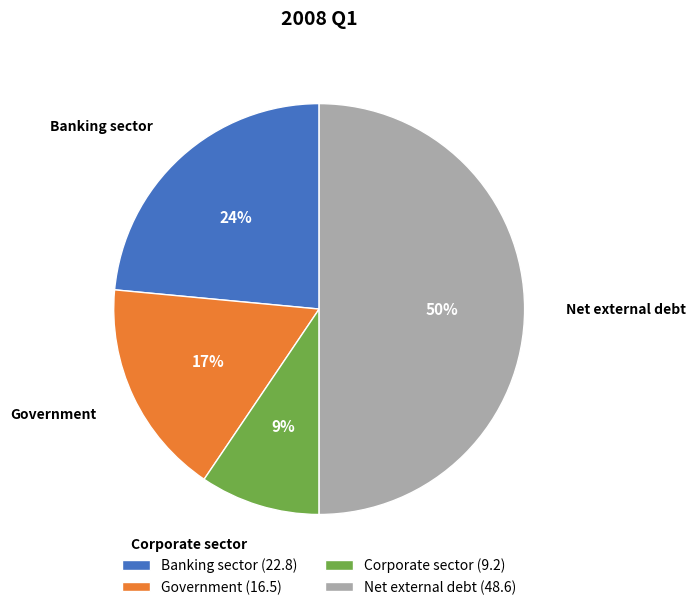

Rank the categories by value from lowest to highest.

Corporate sector, Government, Banking sector, Net external debt